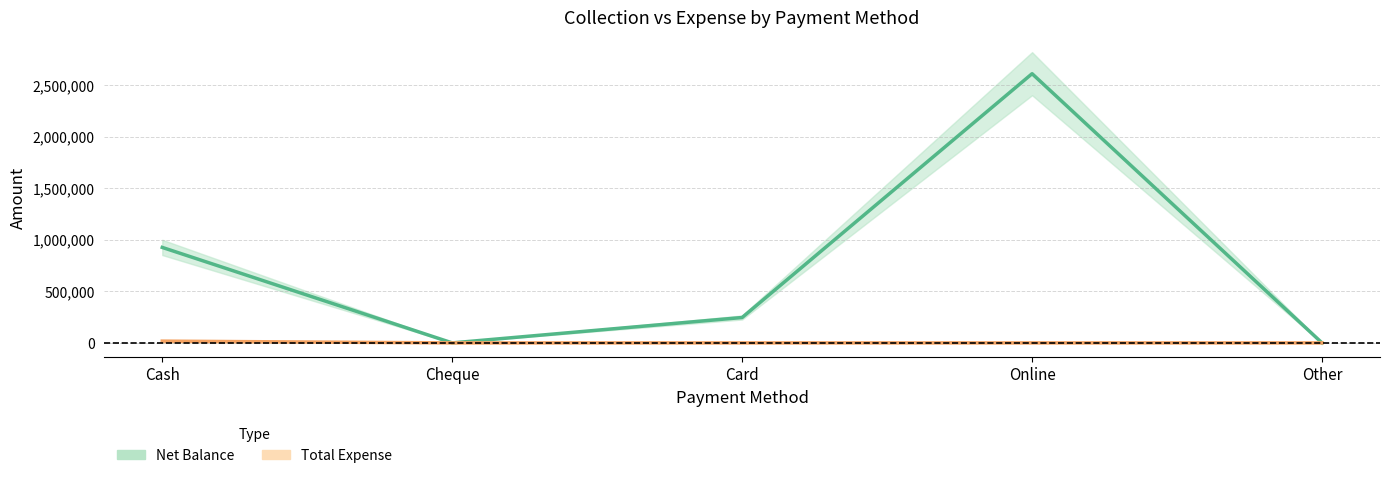

What is the label of the 3rd point from the right?

Card